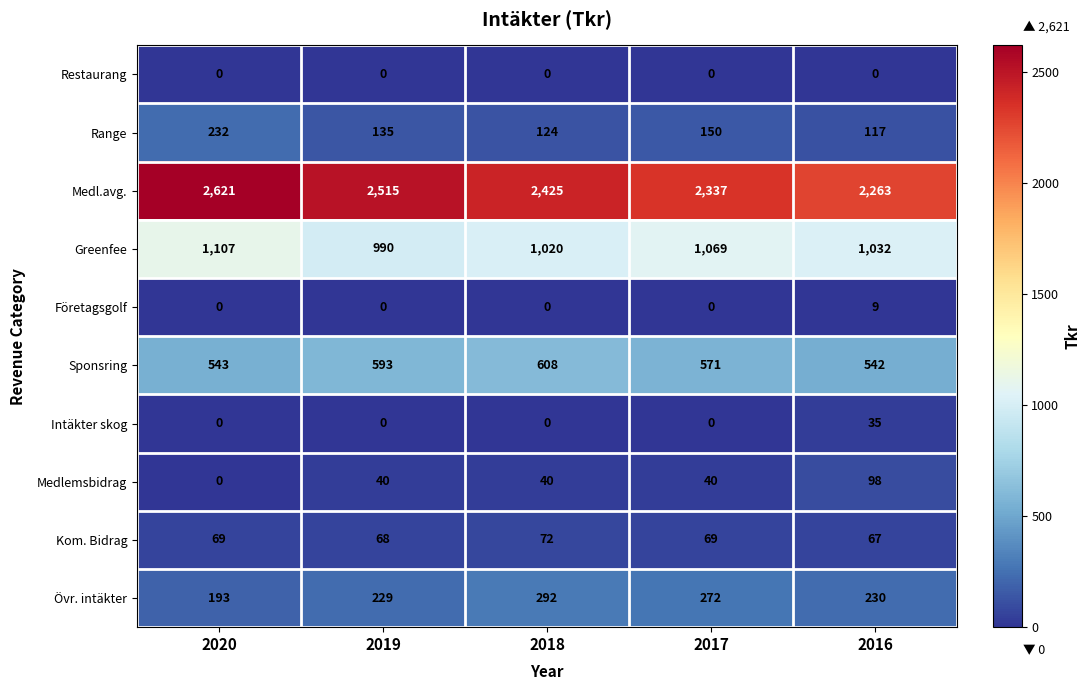

What is the minimum value for Medl.avg.?

2263